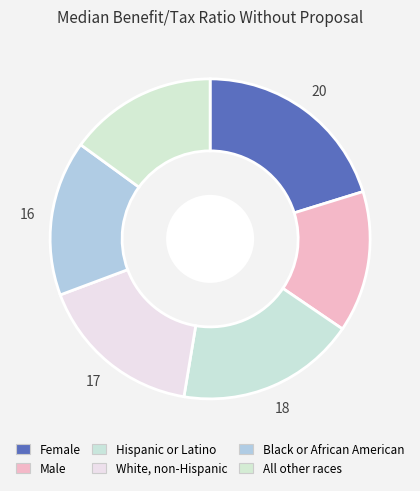

How many segments does this pie chart have?

6